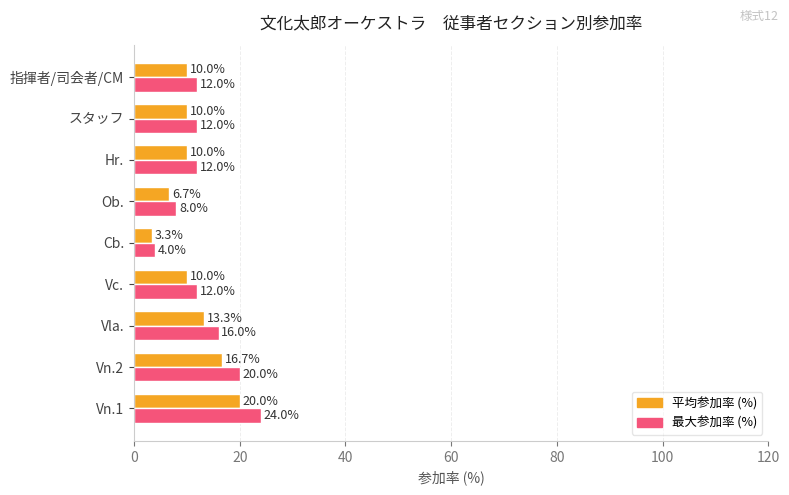

What is the difference between the highest and lowest values at Vn.2?

3.3